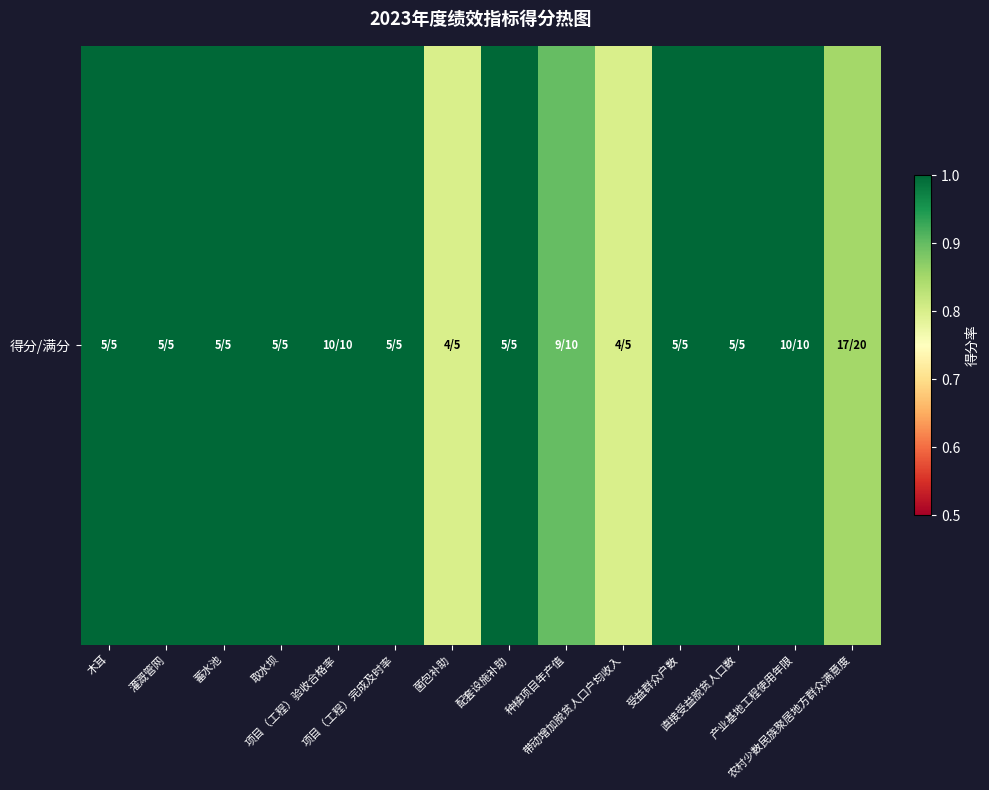

What is the sum of the values at 直接受益脱贫人口数 and 菌包补助?

1.8